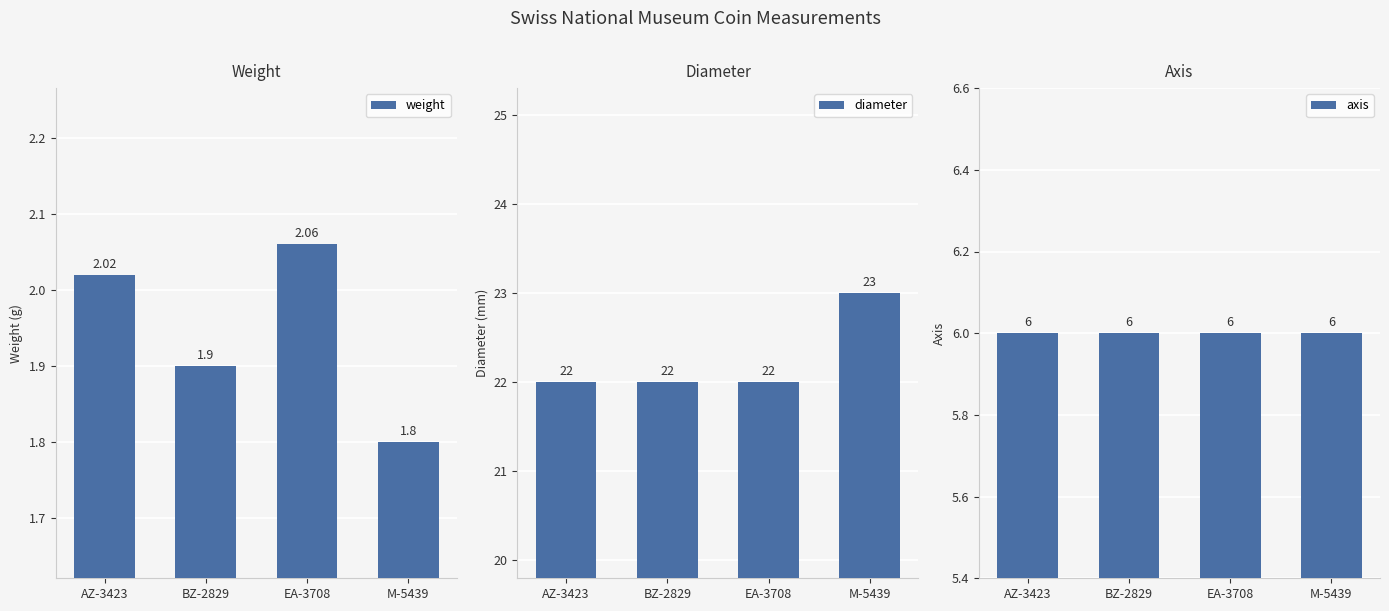

List the labels in order of axis value, largest first.

AZ-3423, BZ-2829, EA-3708, M-5439